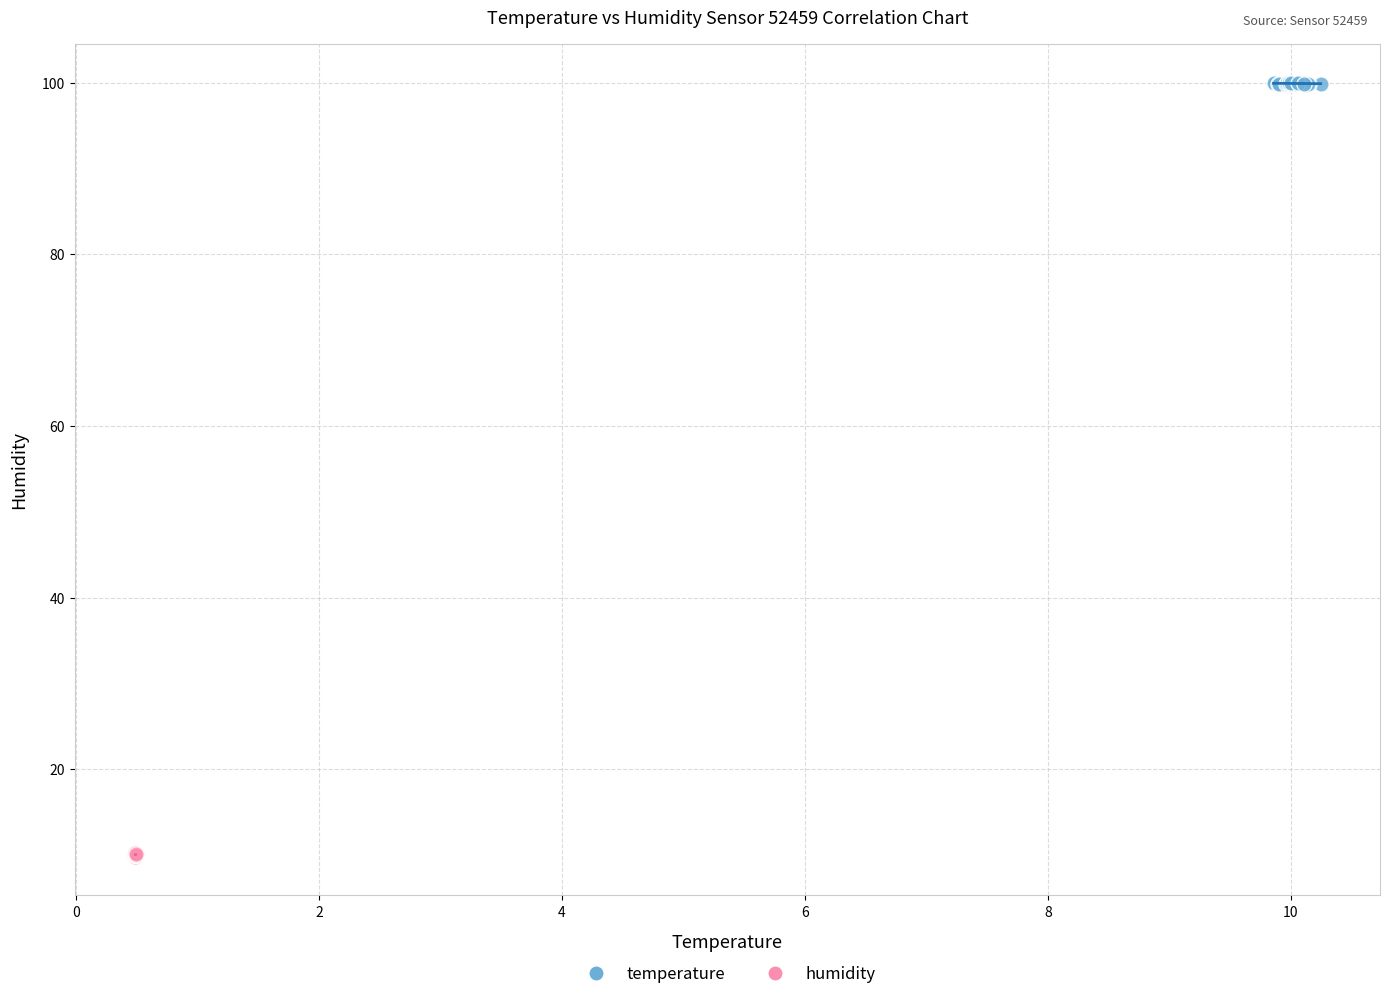

Which series reaches the maximum Y coordinate?

temperature